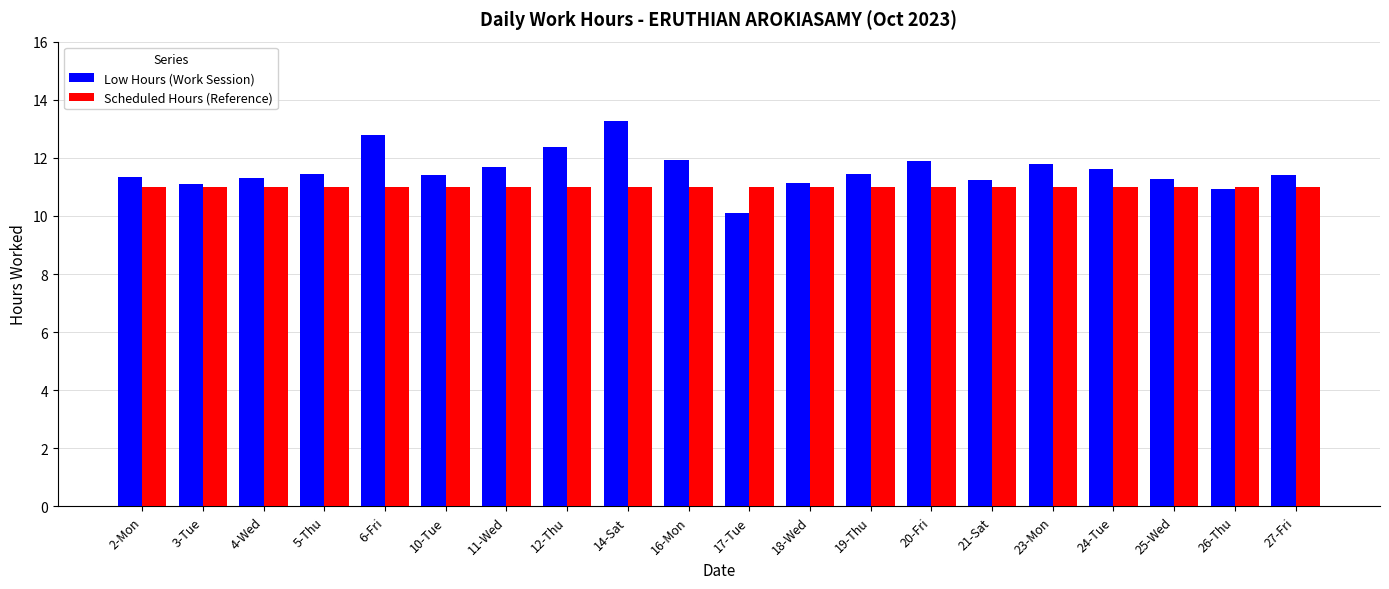

At 5-Thu, list the series in order from largest to smallest.

Low Hours (Work Session), Scheduled Hours (Reference)